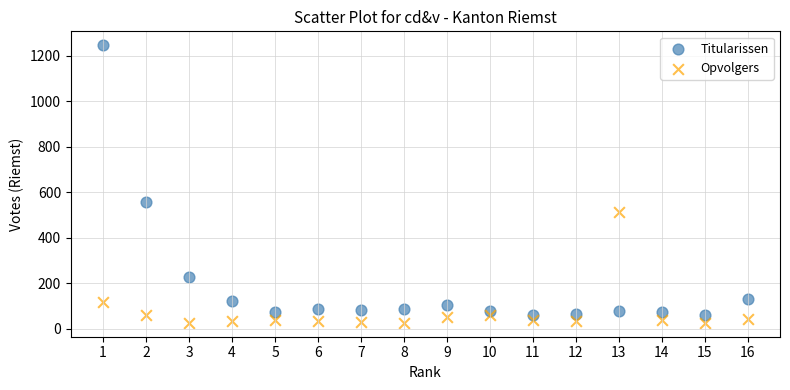

Which series has the largest Y range (max minus min)?

Titularissen